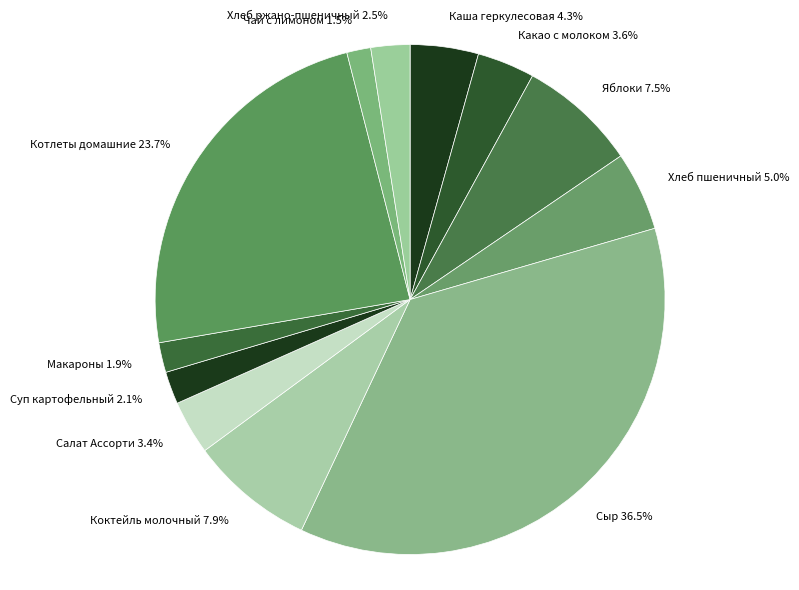

What is the largest slice in the pie chart?

Сыр